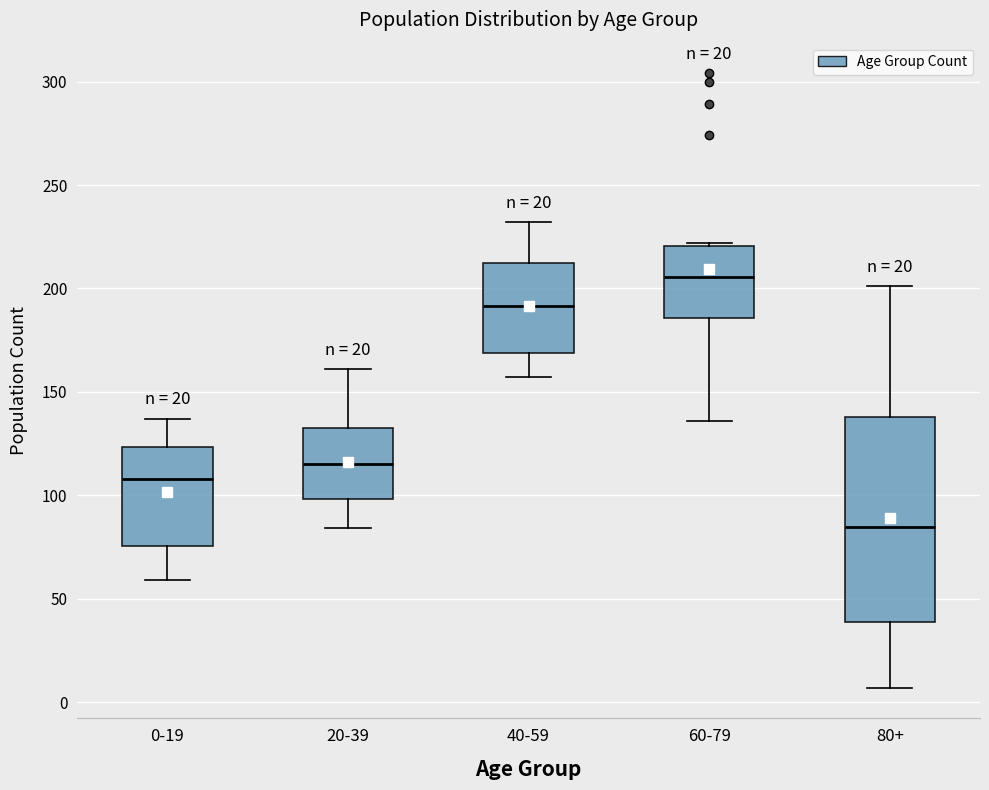

Reading left to right, read every box against the y-axis: the position of its median line, the range the box covers, and the ends of its whiskers. The values are not printed on the chart, so give them approximately, as read against the axis.

0-19: median 110, box 75 to 125, whiskers 60 to 135
20-39: median 115, box 100 to 135, whiskers 85 to 160
40-59: median 190, box 170 to 210, whiskers 155 to 230
60-79: median 205, box 185 to 220, whiskers 135 to 220
80+: median 85, box 40 to 140, whiskers 5 to 200